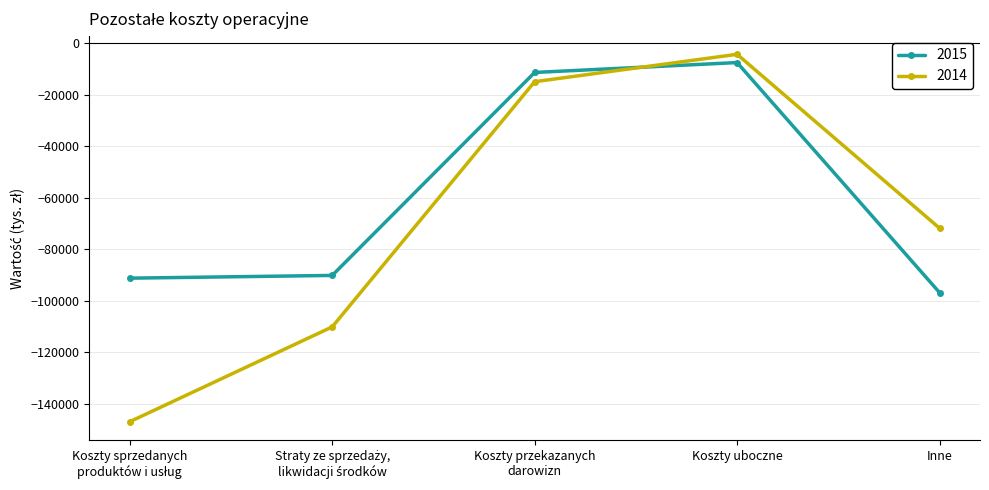

What is the total value across all series at Inne?

-168628